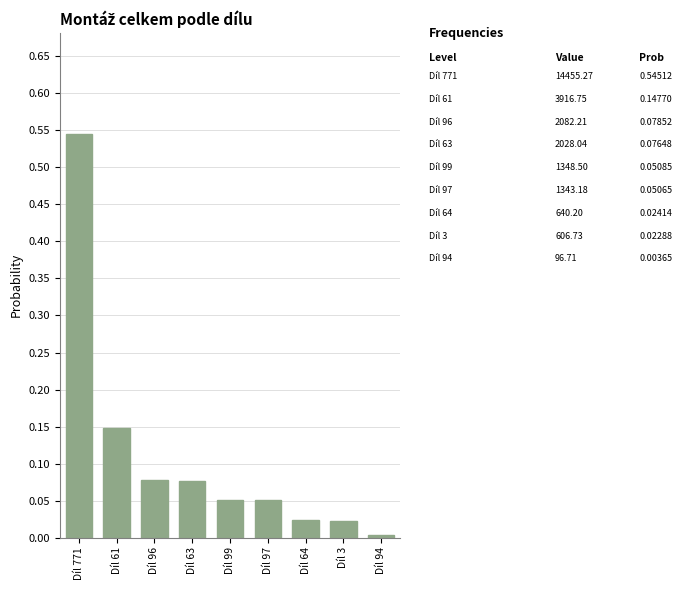

The chart shows a value of 0.2 at Díl 61. True or false?

False